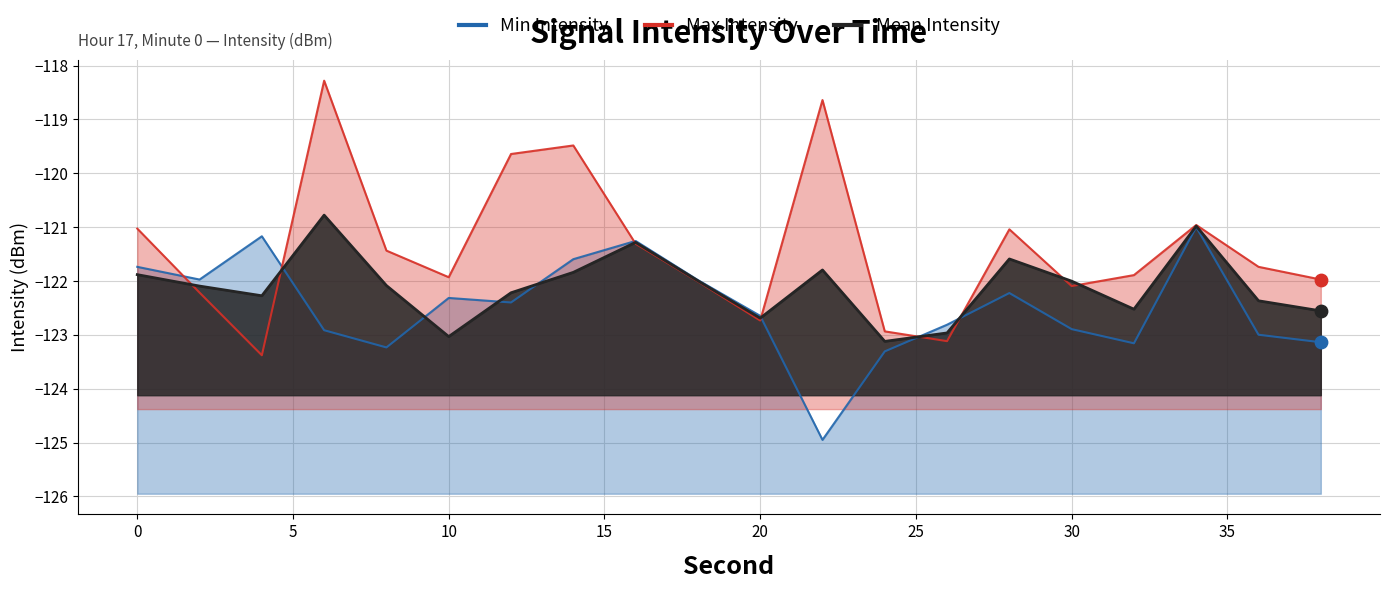

Which series has the largest total across all categories?

Max Intensity